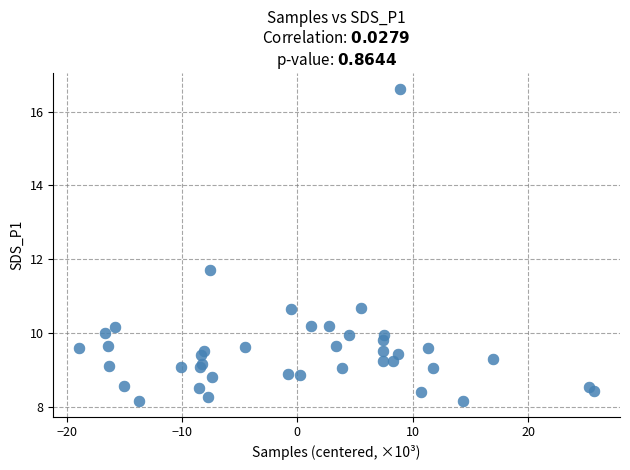

What Y value in the scatter plot is closest to 12?

11.7